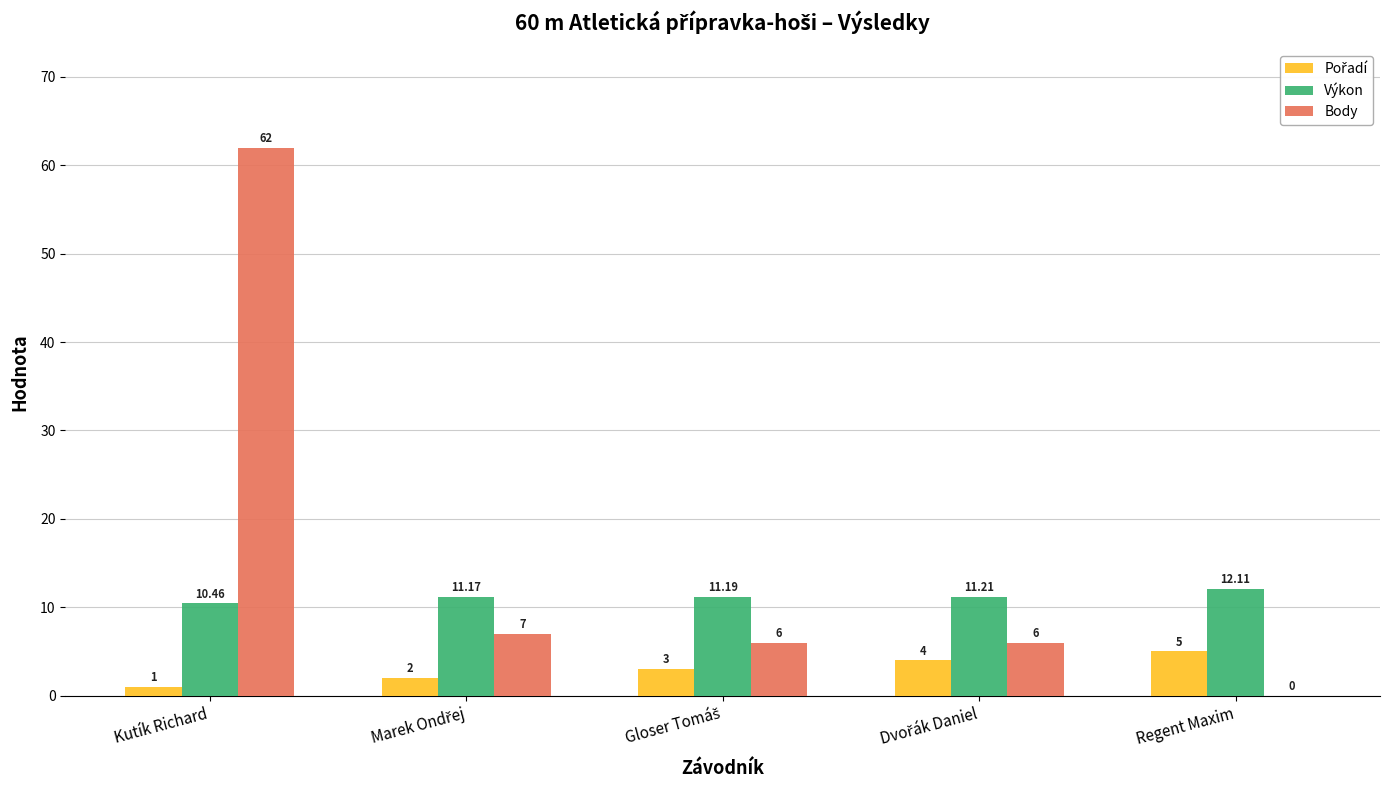

Which label corresponds to the largest value in the chart?

Kutík Richard